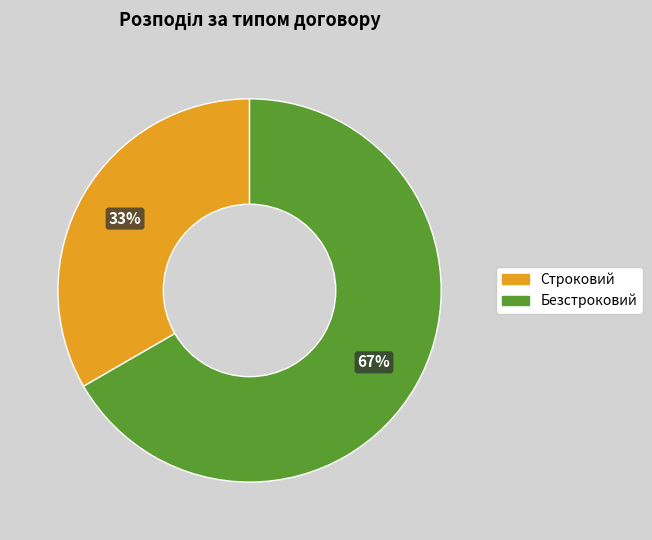

The Строковий slice represents 43% of the pie. True or false?

False